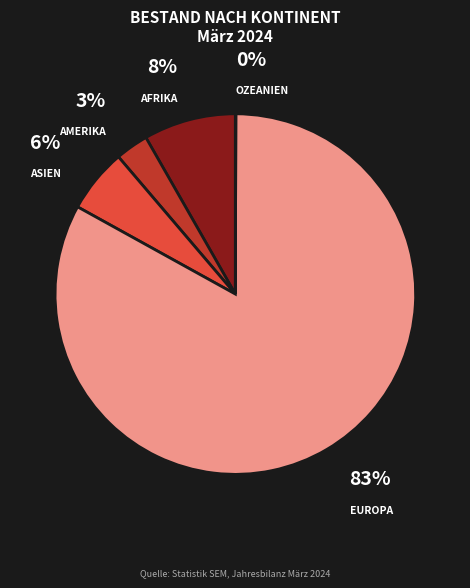

To the nearest percent, what is the difference between the largest and smallest slice percentages?

83%